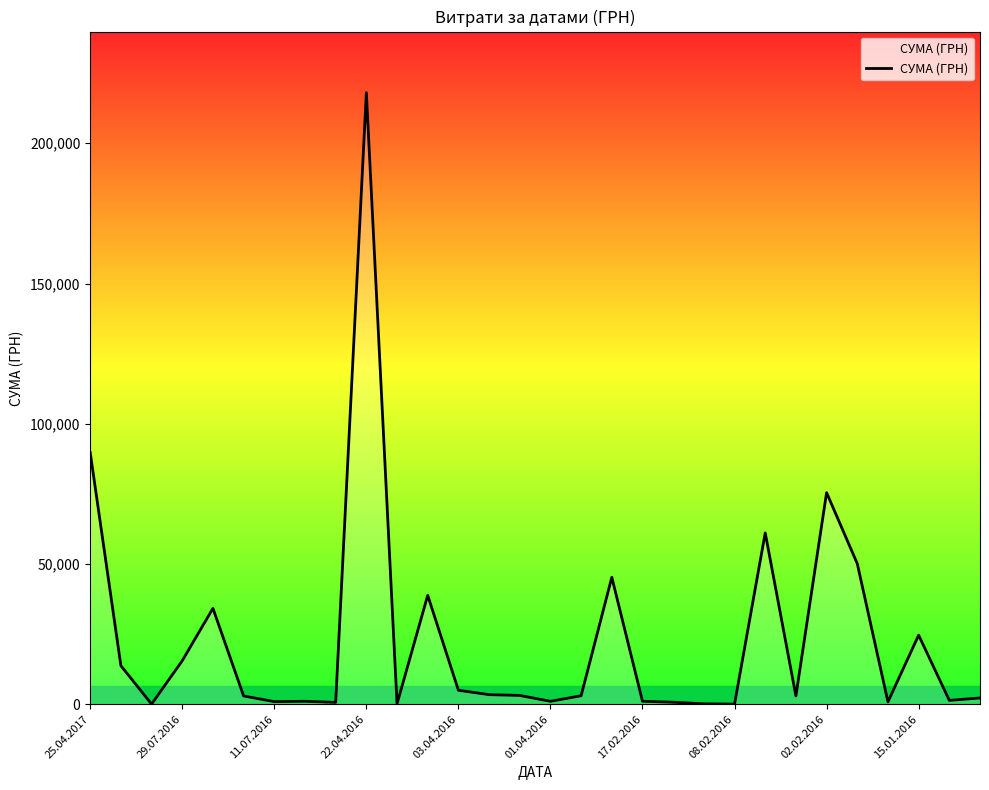

At which label is the value closest to 109026?

25.04.2017